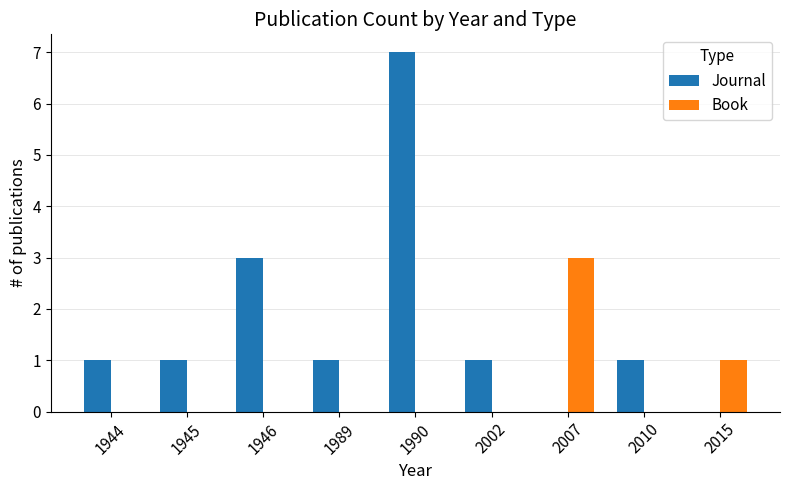

At which label does Book reach its peak?

2007